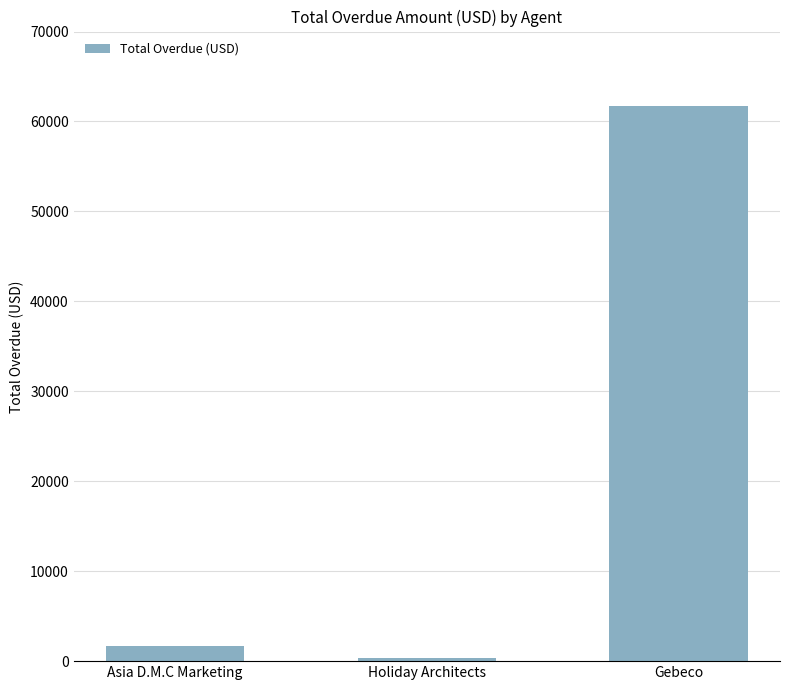

Reading left to right, list all the values displayed in this chart.

1666	323	61773